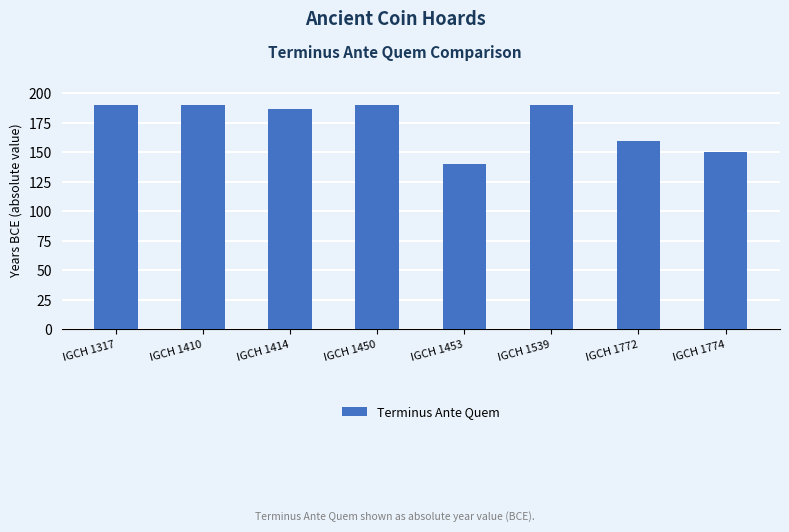

Reading left to right, what are all the values shown in this chart?

190	190	187	190	140	190	160	150